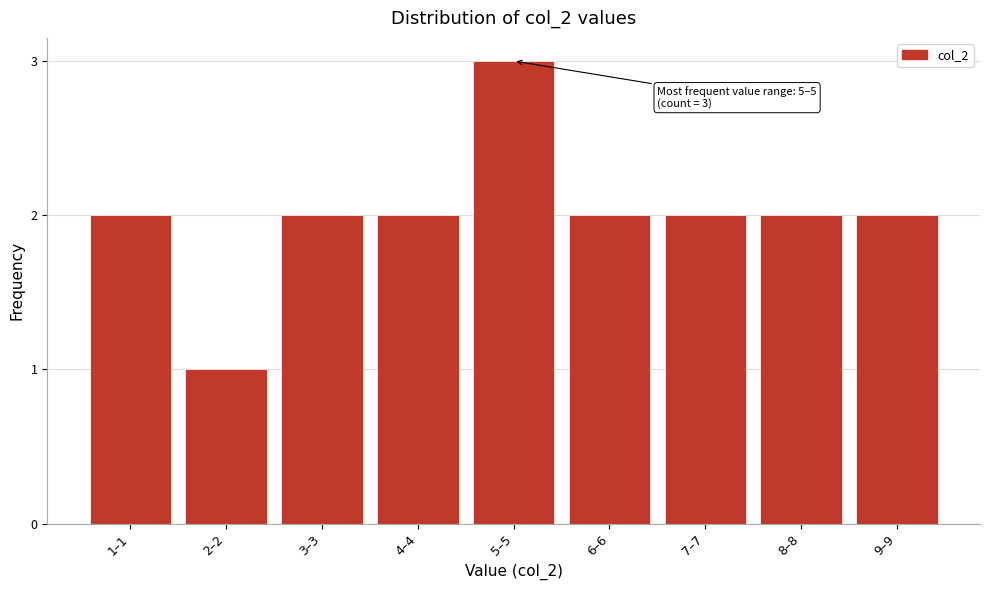

Reading right to left, transcribe all the data shown in this chart.

2	2	2	2	3	2	2	1	2